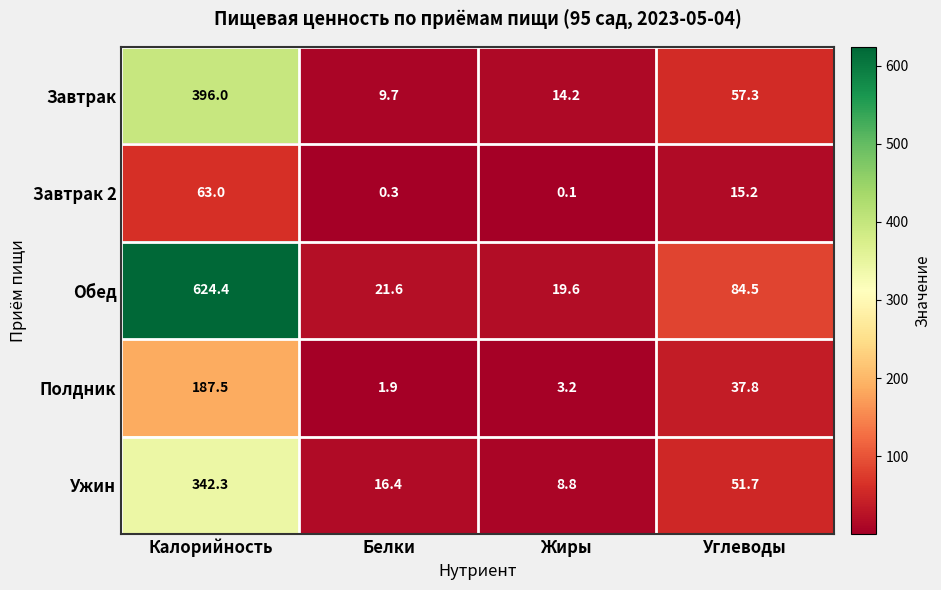

Reading left to right, extract all data points from this chart.

Завтрак: 396.0	9.7	14.2	57.3
Завтрак 2: 63.0	0.3	0.1	15.2
Обед: 624.4	21.6	19.6	84.5
Полдник: 187.5	1.9	3.2	37.8
Ужин: 342.3	16.4	8.8	51.7